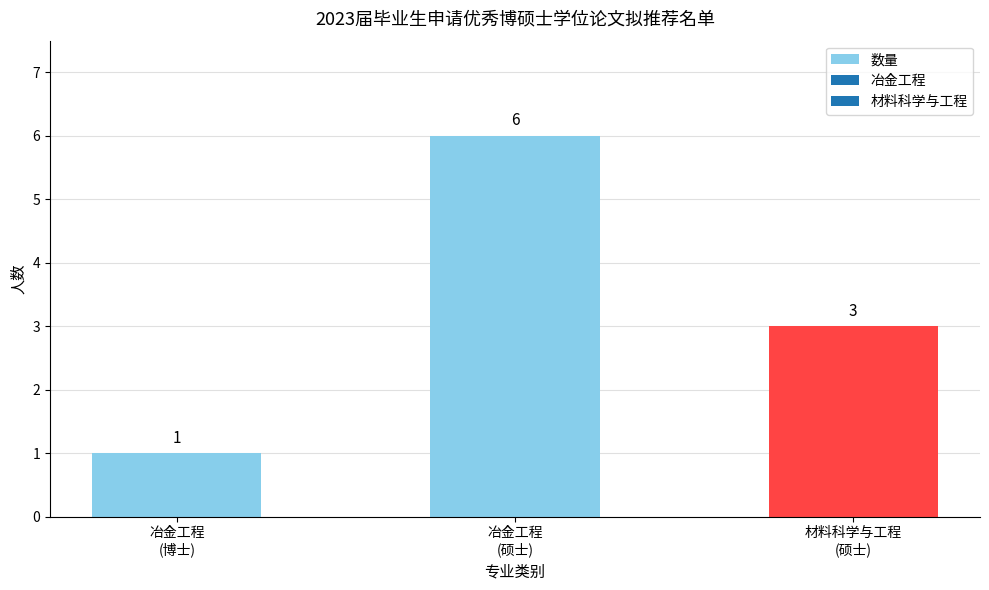

How many values are between 1 and 6?

3